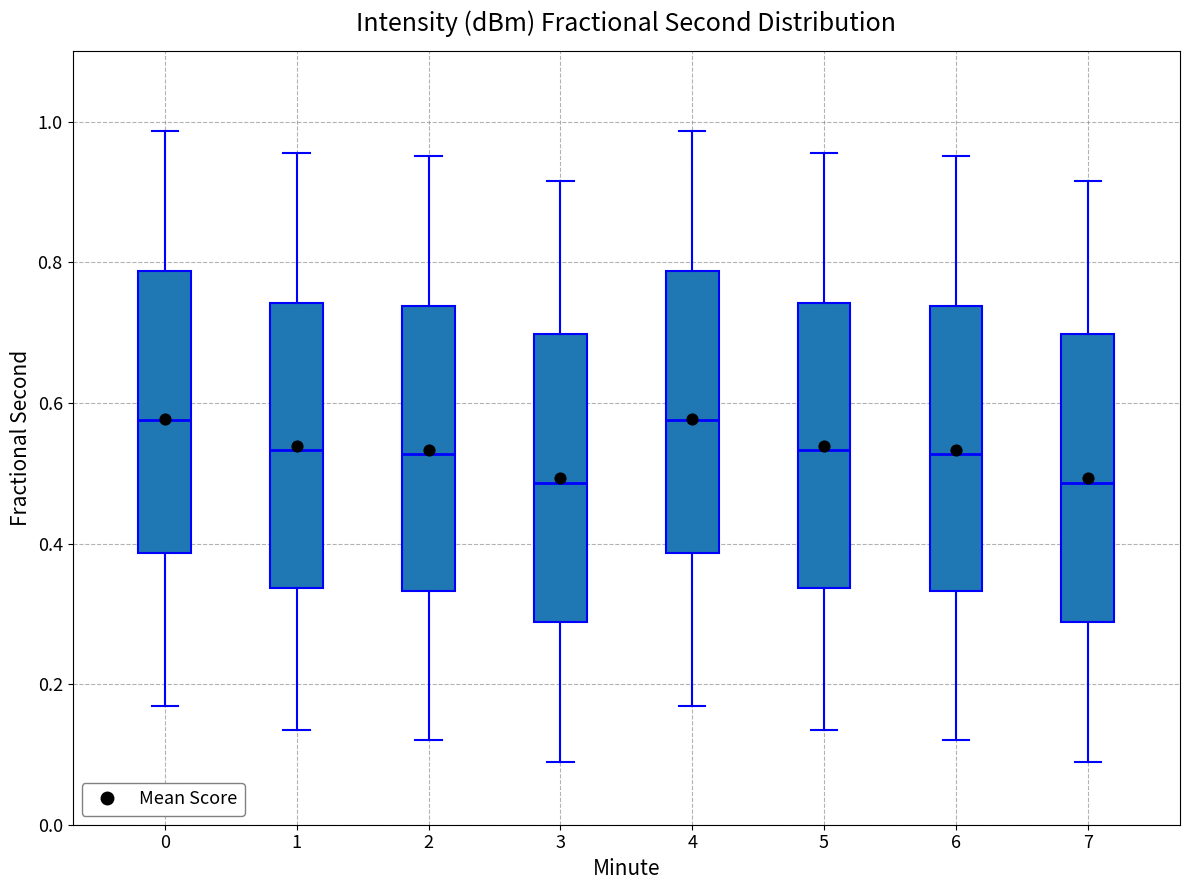

Reading left to right, read every box against the y-axis: the position of its median line, the range the box covers, and the ends of its whiskers. The values are not printed on the chart, so give them approximately, as read against the axis.

0: median 0.58, box 0.38 to 0.78, whiskers 0.16 to 0.98
1: median 0.54, box 0.34 to 0.74, whiskers 0.14 to 0.96
2: median 0.52, box 0.34 to 0.74, whiskers 0.12 to 0.96
3: median 0.48, box 0.28 to 0.70, whiskers 0.08 to 0.92
4: median 0.58, box 0.38 to 0.78, whiskers 0.16 to 0.98
5: median 0.54, box 0.34 to 0.74, whiskers 0.14 to 0.96
6: median 0.52, box 0.34 to 0.74, whiskers 0.12 to 0.96
7: median 0.48, box 0.28 to 0.70, whiskers 0.08 to 0.92